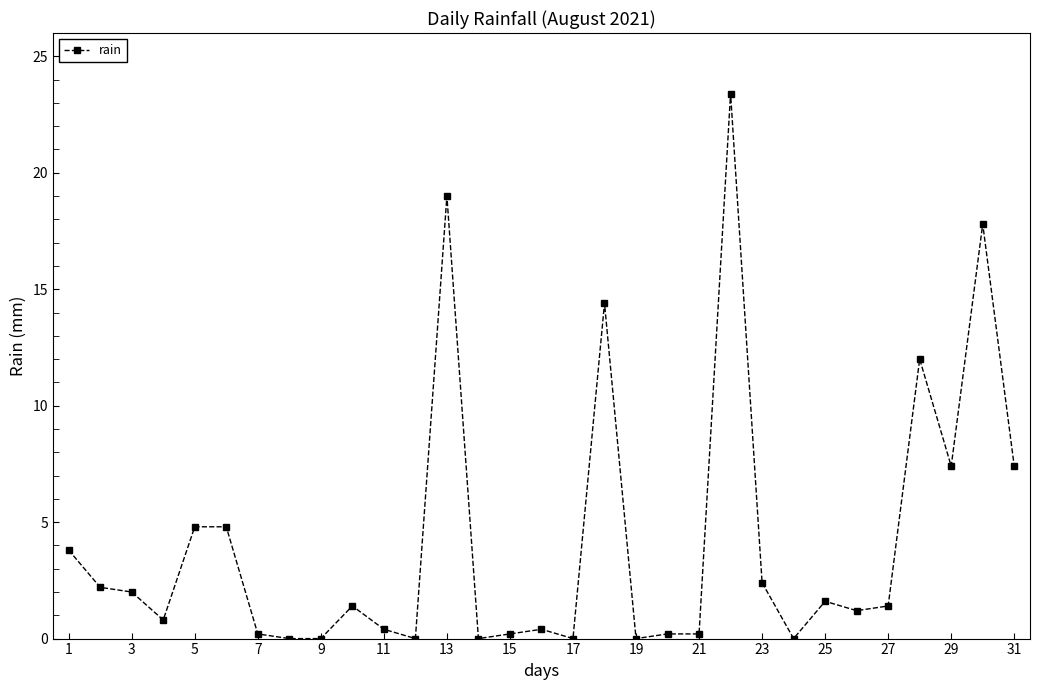

What is the difference between the second highest and second lowest values?

19.0